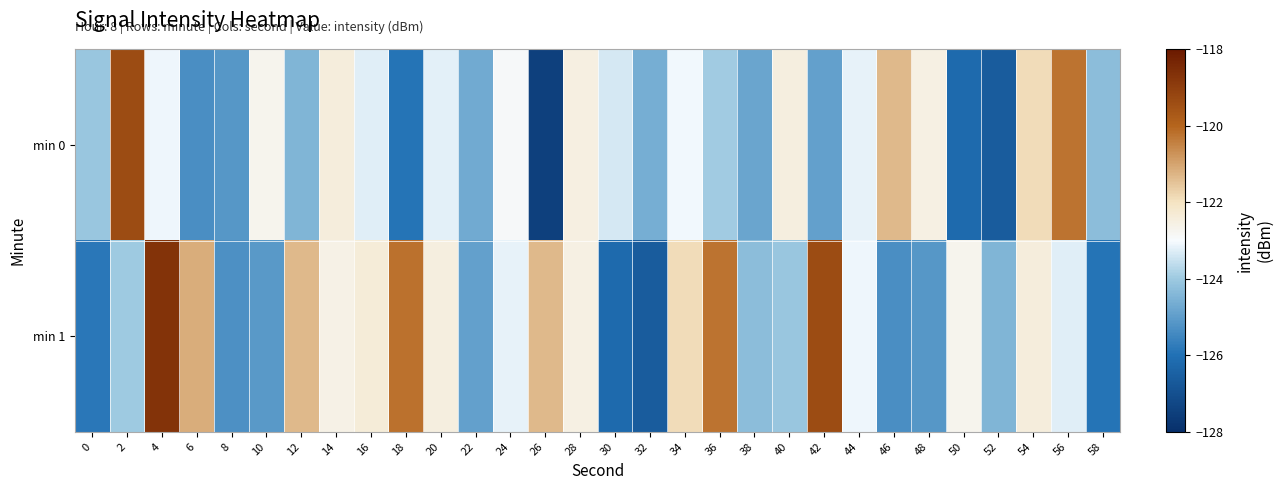

Between 38 and 56, which series saw the biggest shift?

min 0